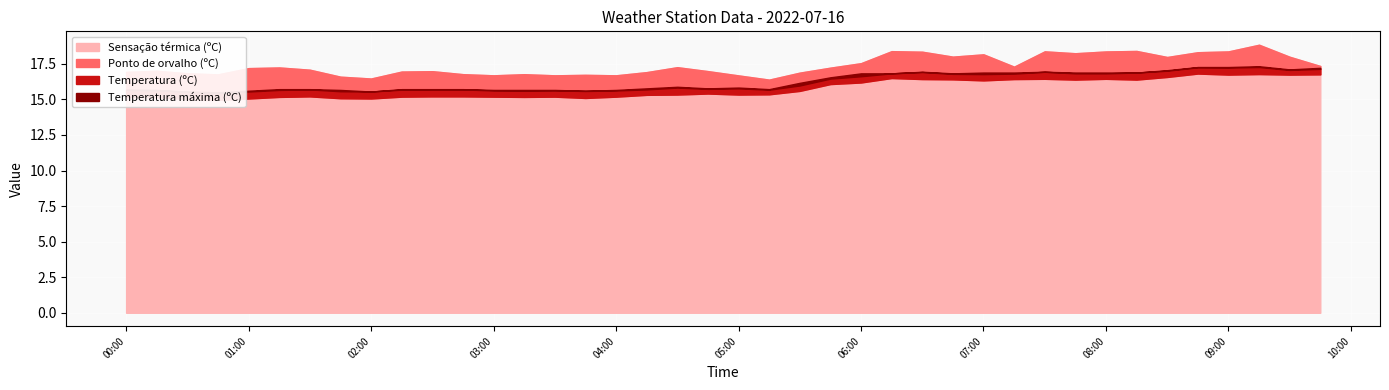

Which category has the lowest value across all series?

2022-07-16 00:45:00